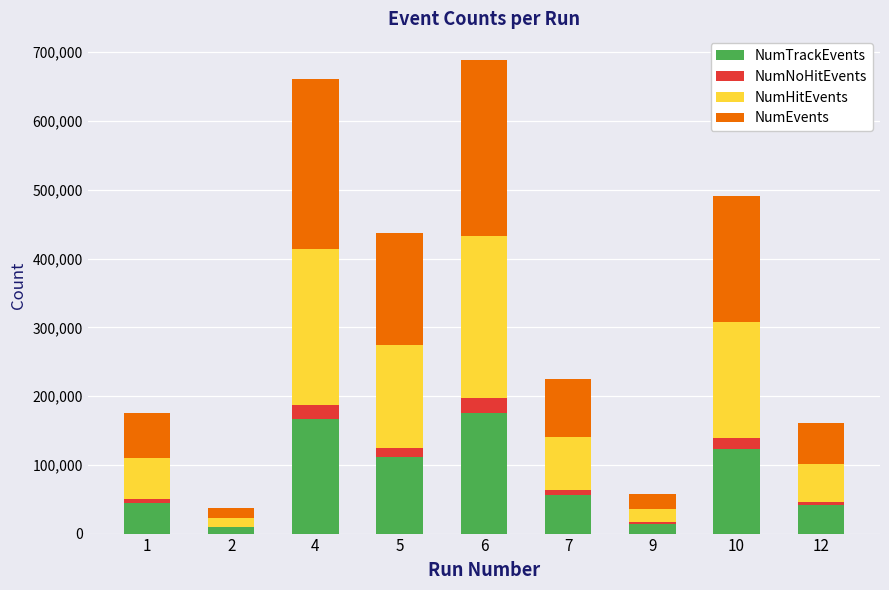

What is the maximum value for NumTrackEvents?

176016